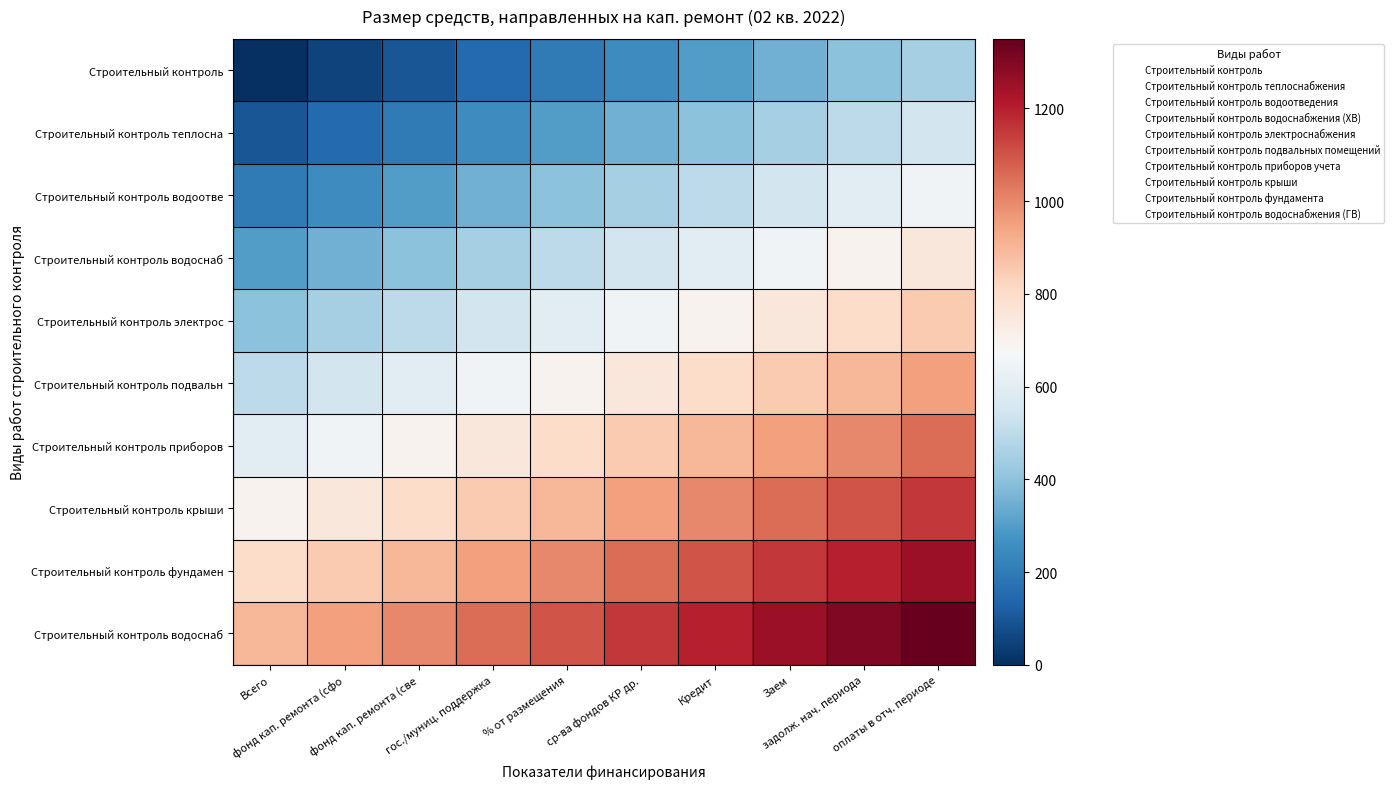

Count the number of categories in the chart.

10